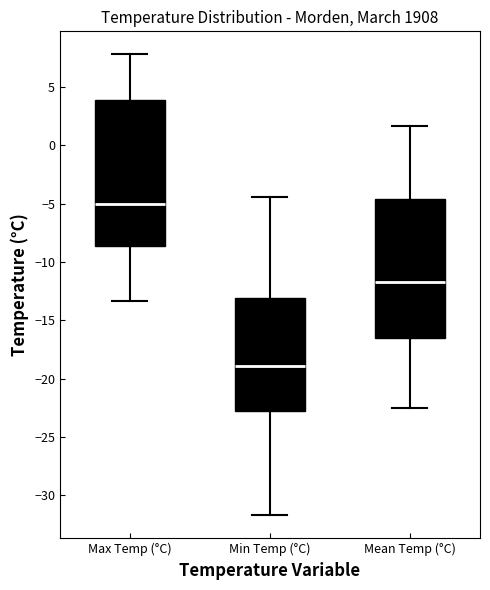

Where is the upper edge of the box for Max Temp (°C) on the y-axis? The values are not printed on the chart, so give them approximately, as read against the axis.

4.0